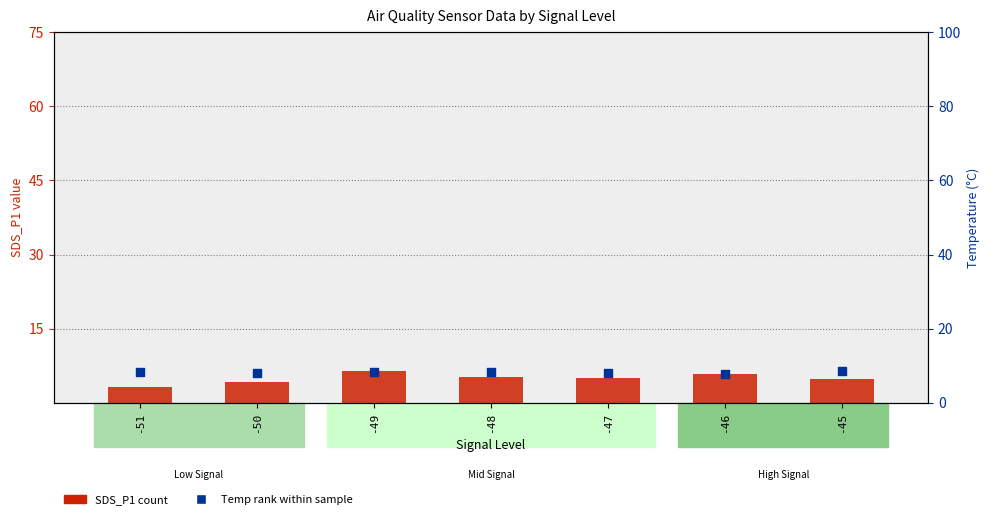

Which series has the largest total across all categories?

Temp (percentile rank within sample)